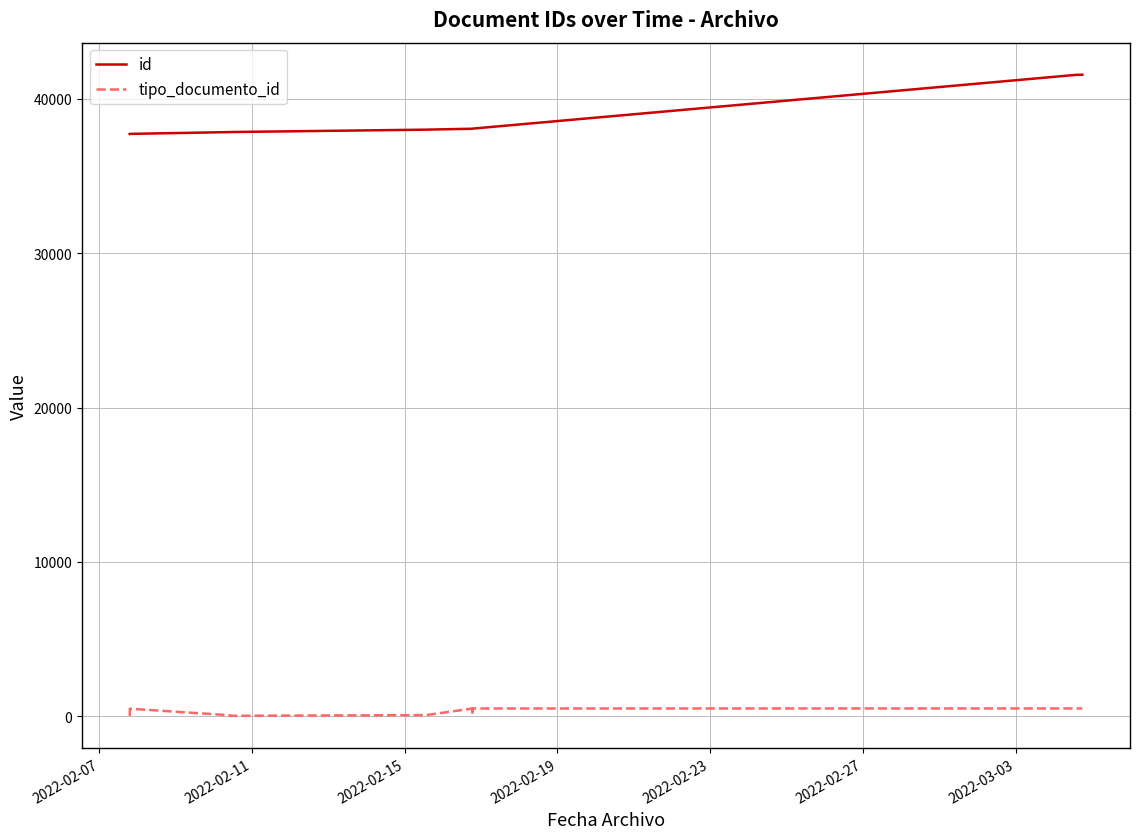

How many lines are shown in the chart?

2